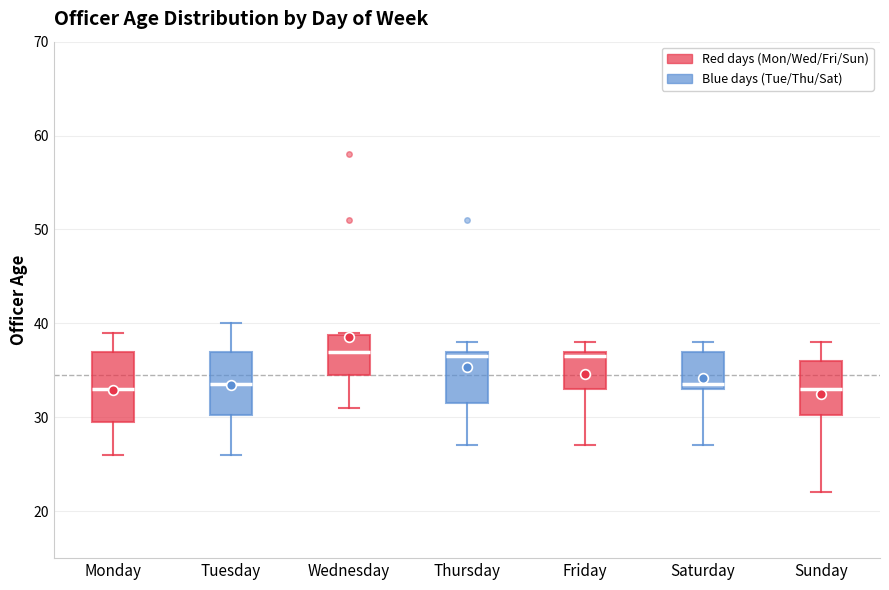

Where does the lower whisker of the box for Thursday end on the y-axis? The values are not printed on the chart, so give them approximately, as read against the axis.

27